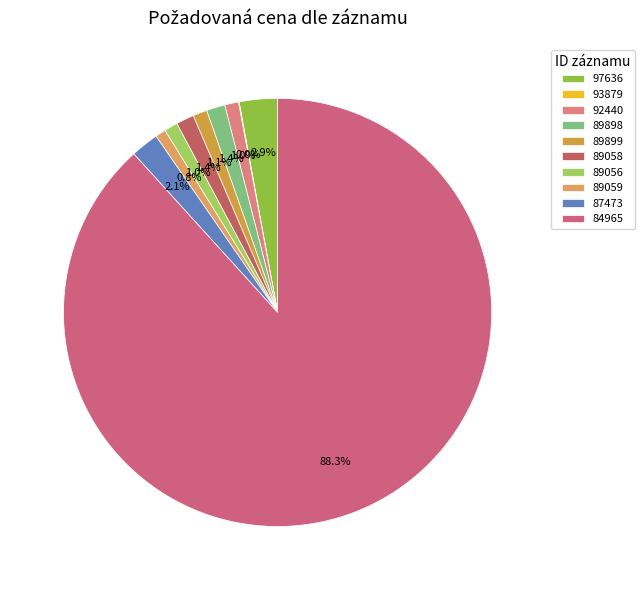

Which category has the smallest portion of the pie?

93879